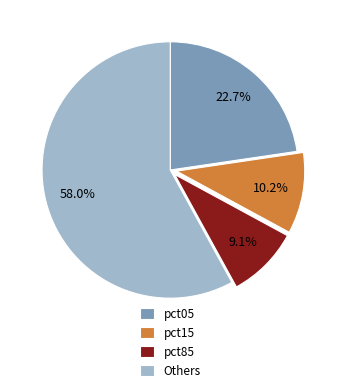

True or false: pct85 accounts for 9% of the total.

True